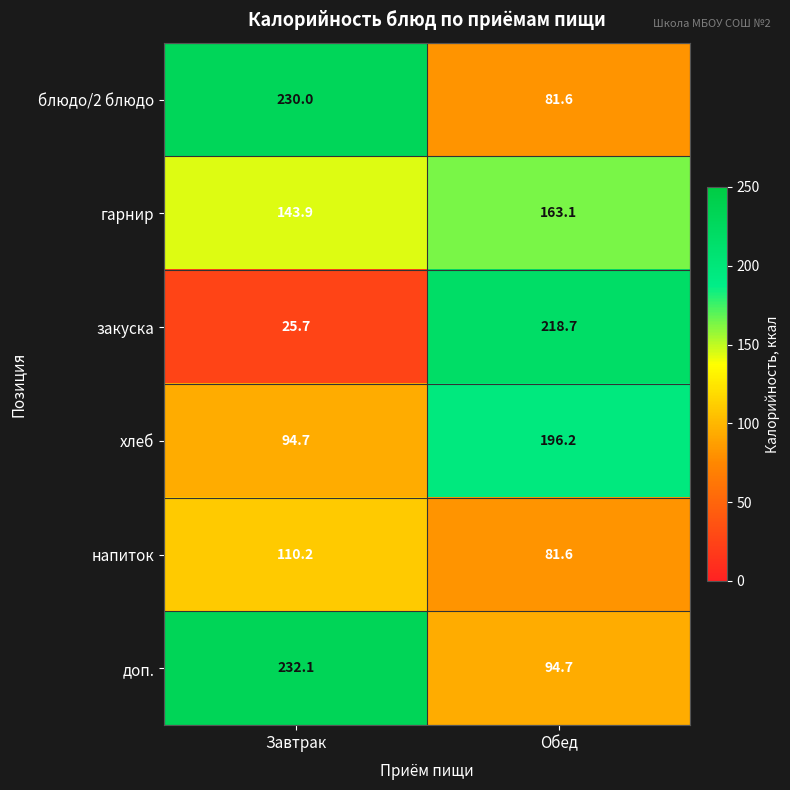

How many distinct data groups are displayed?

6